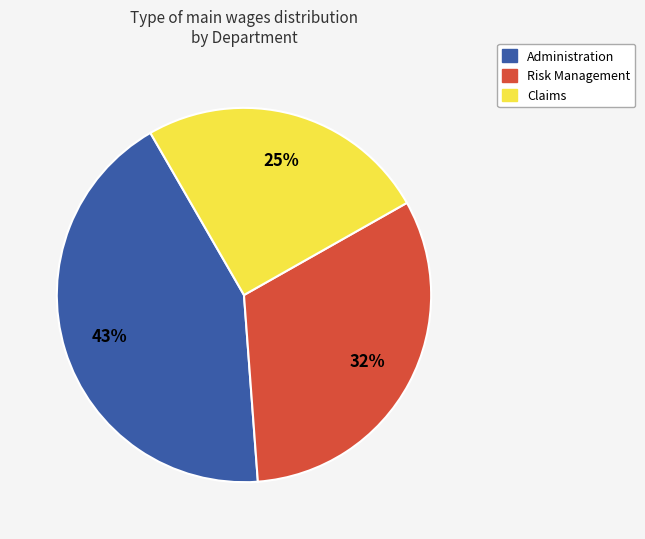

Is there a majority slice in this chart?

No